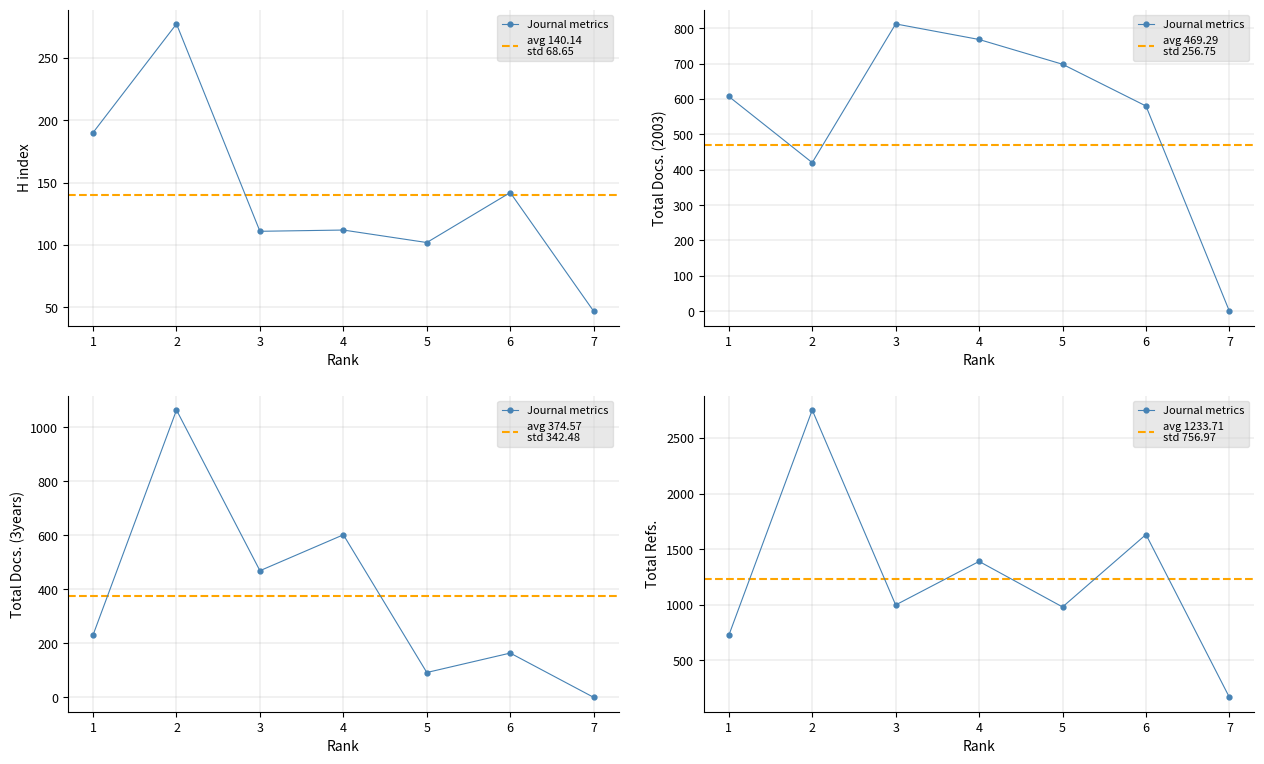

The value of Total Refs. at 6 is 2374. True or false?

False